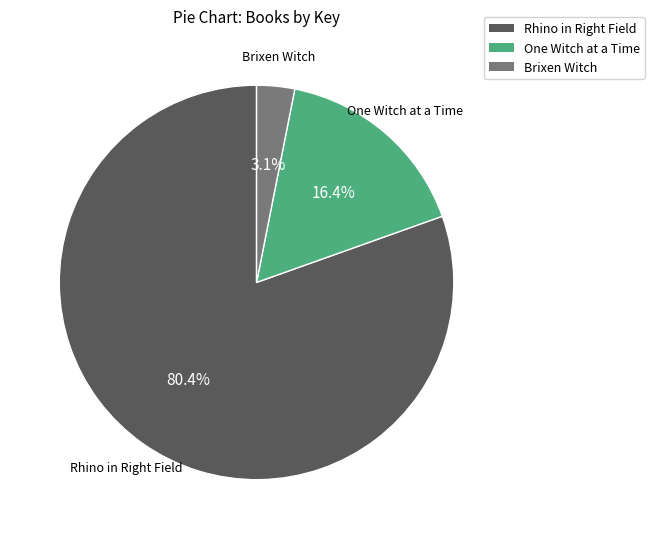

Rank the categories by value from lowest to highest.

Brixen Witch, One Witch at a Time, Rhino in Right Field